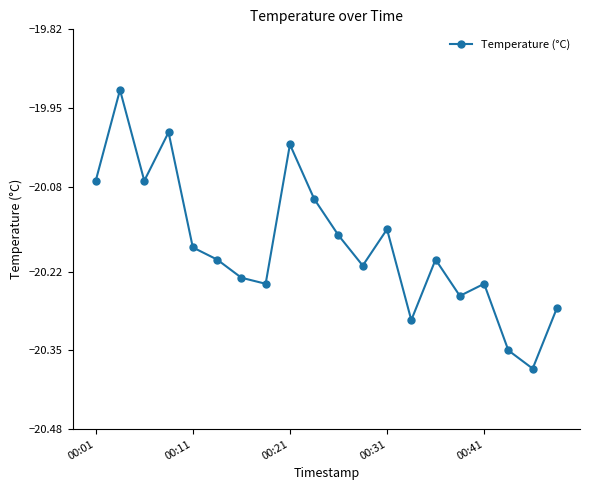

How many interior local valleys (lower than both neighbors) does the data have?

6